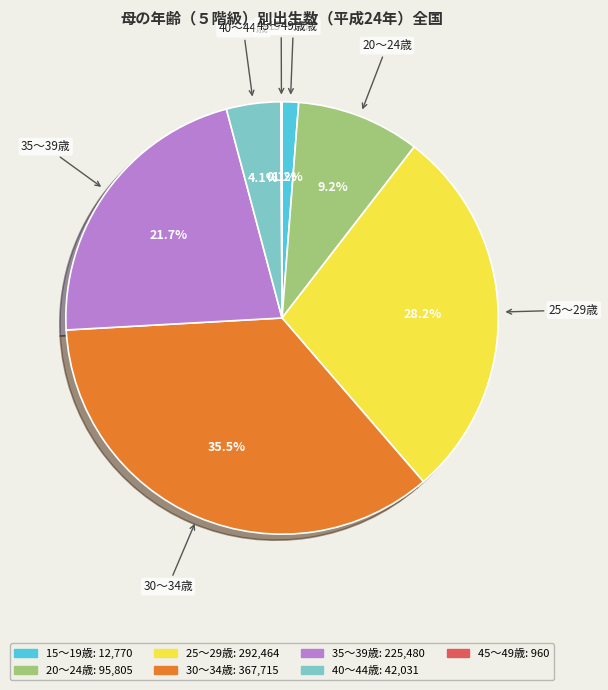

Does 15～19歳 represent more than half of the total?

No